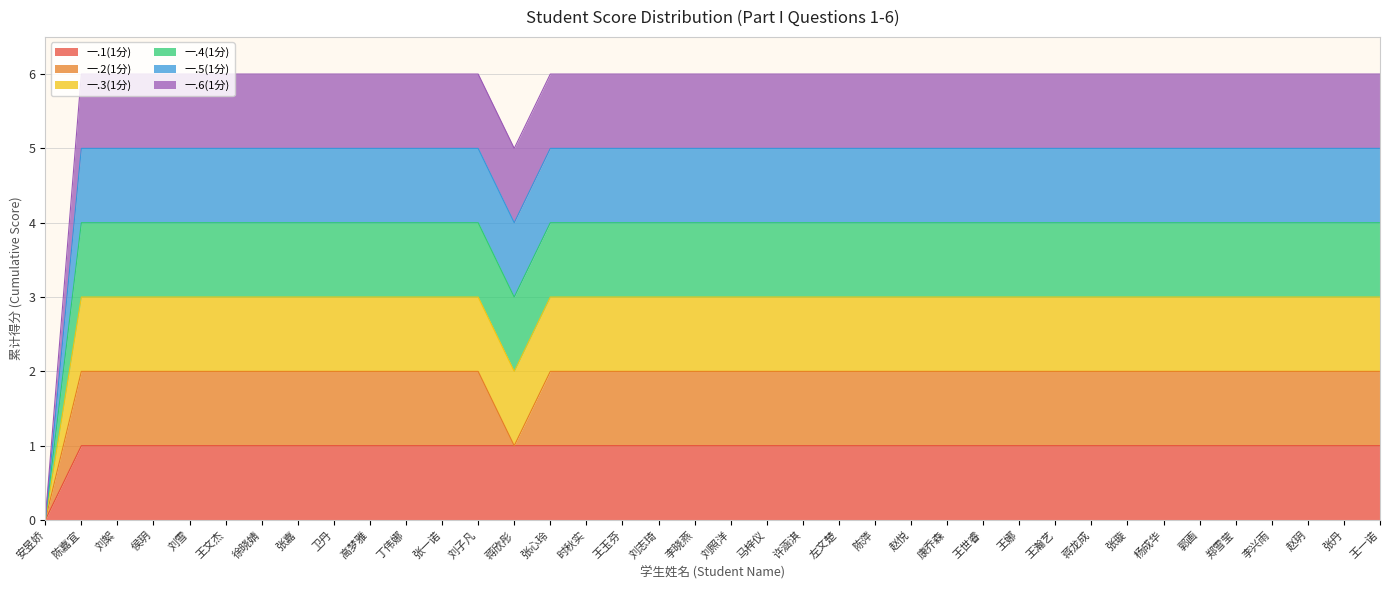

How many interior local valleys does the 一.4(1分) series have?

1